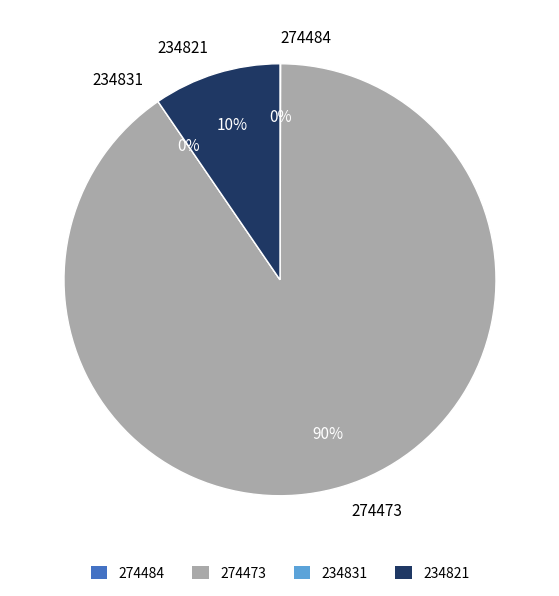

To the nearest percent, what is the difference between the 274484 and 234821 slice percentages?

9%